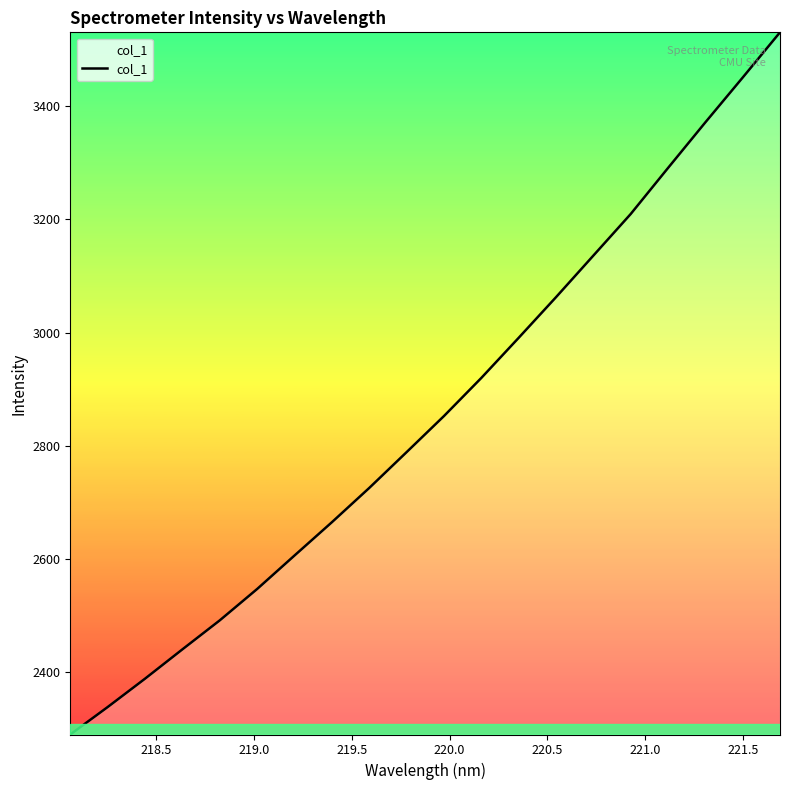

What is the smallest value displayed?

2290.5